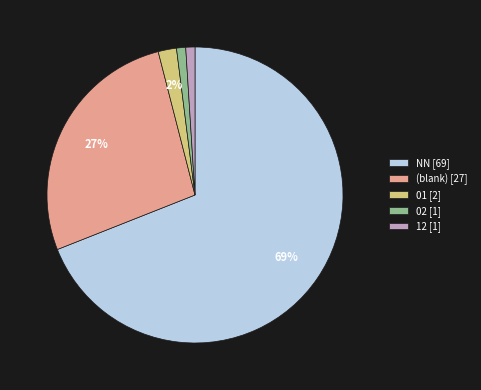

Which slice is the largest?

NN [69]